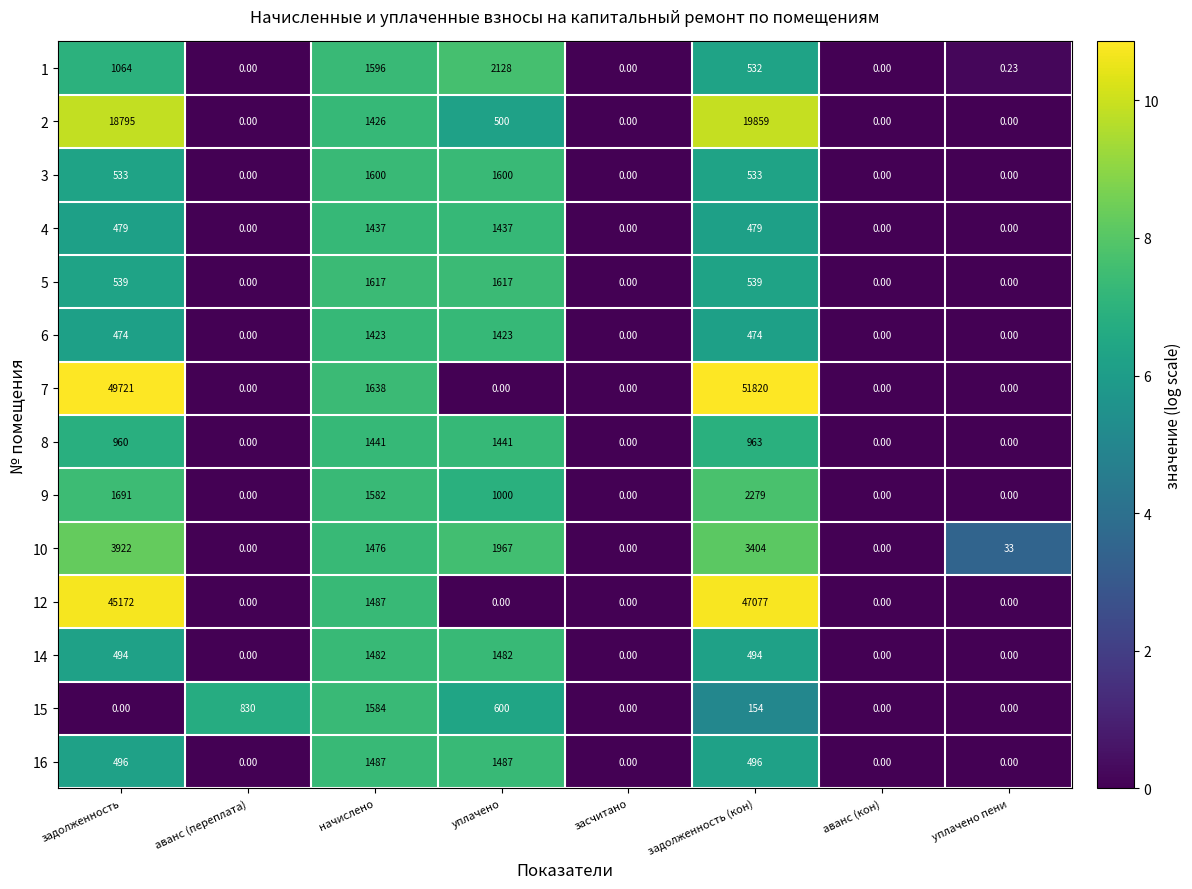

At which category is the sum across all series the highest?

задолженность (кон)